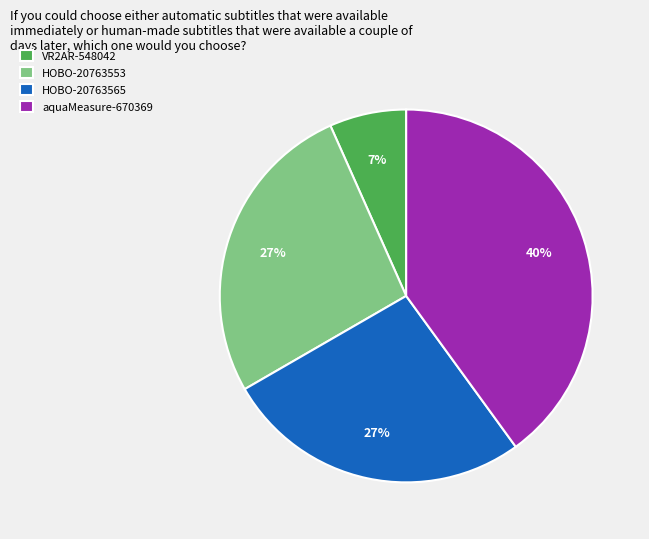

Is the sum of aquaMeasure-670369 and HOBO-20763565 greater than half?

Yes